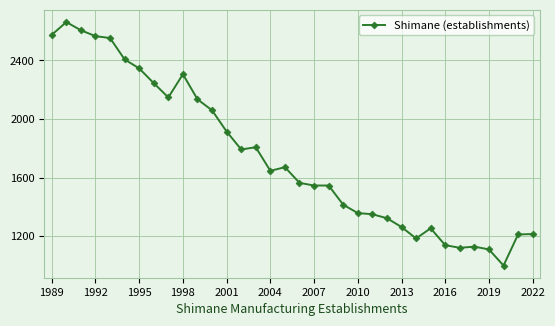

What is the average value?

1741